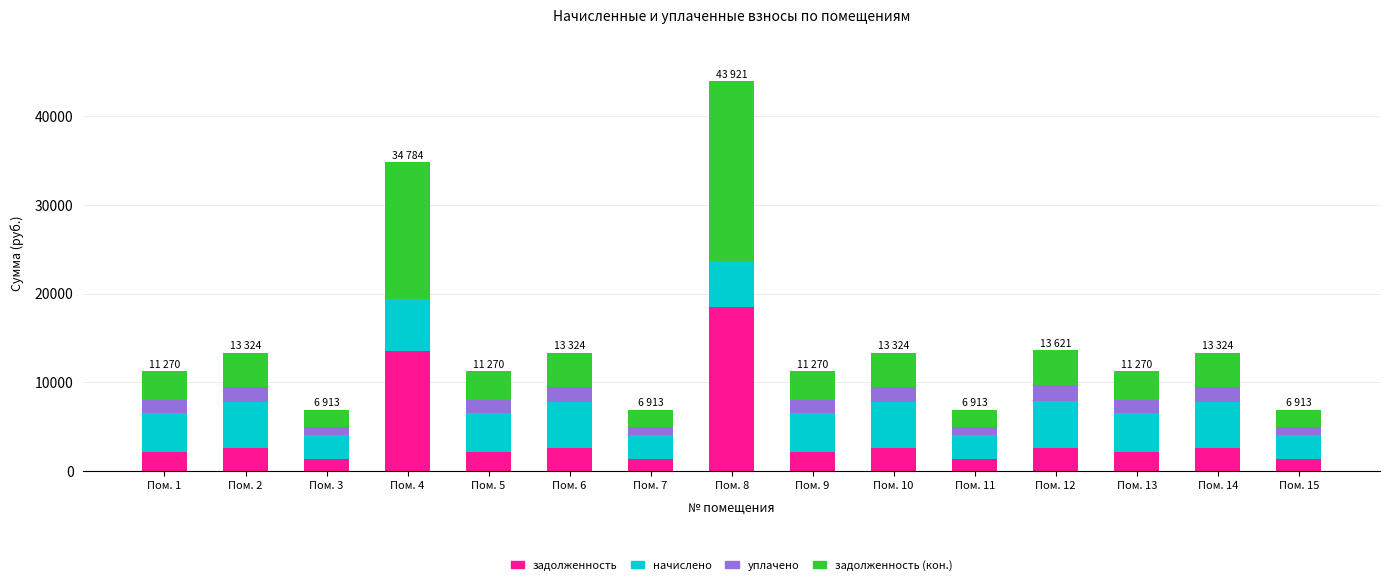

Which category has the highest value in the задолженность series?

Пом. 8